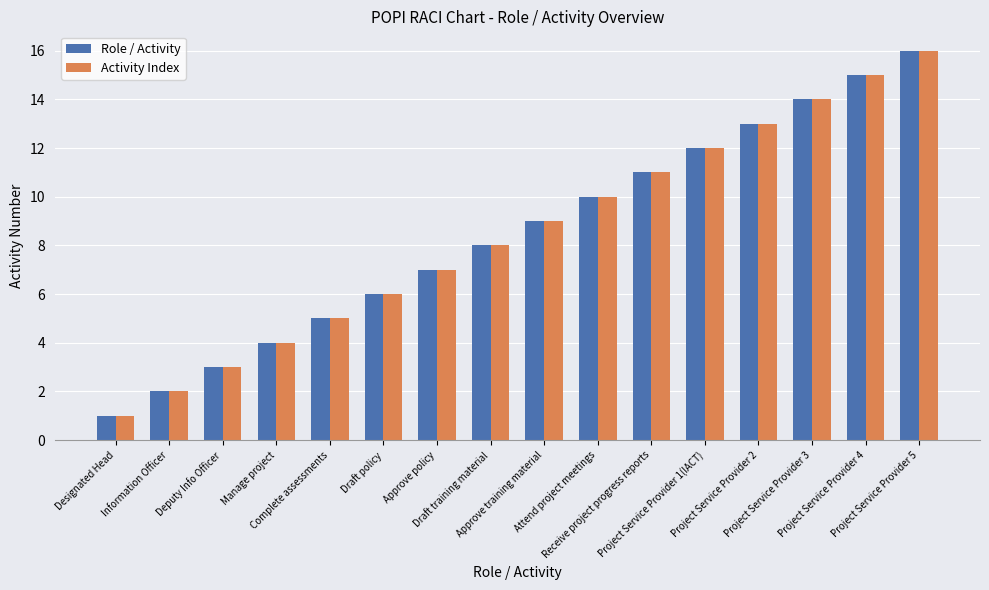

What is the value of the Activity Index bar at the 8th from the left?

8